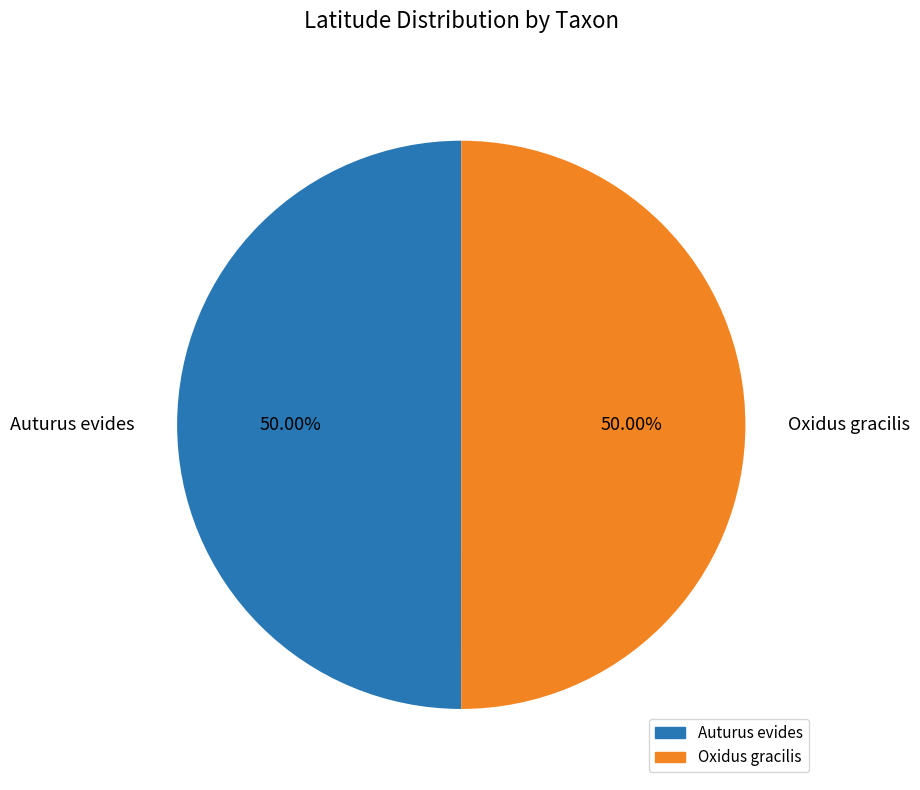

What percentage is the Auturus evides slice, to the nearest percent?

50%